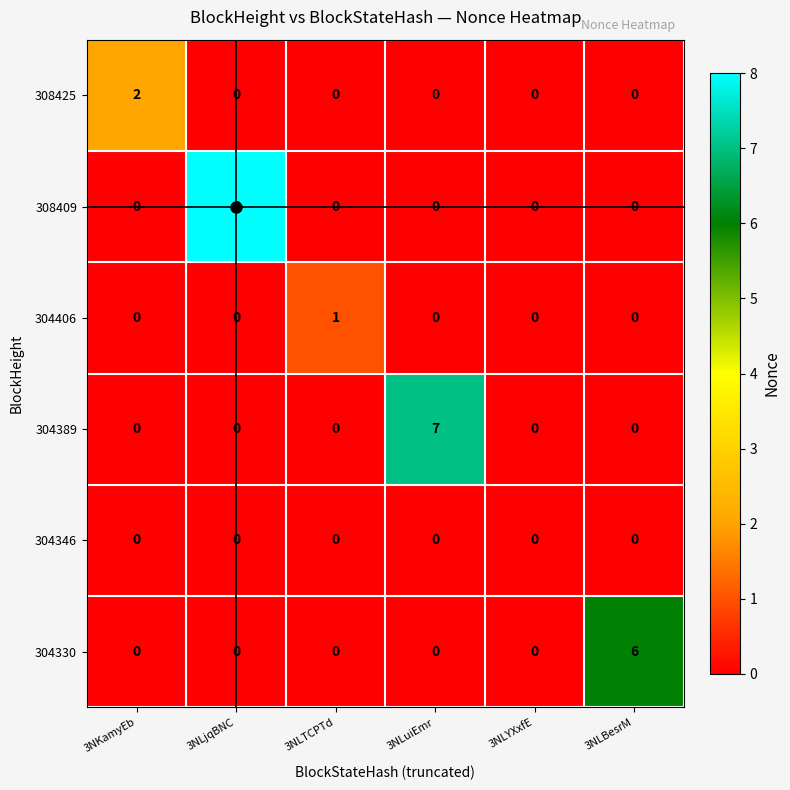

At which category does the chart reach its peak across all series?

3NLjqBNC